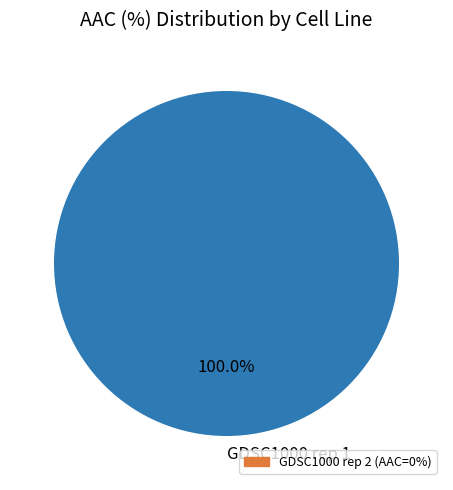

Is there any slice that represents more than half of the pie?

Yes